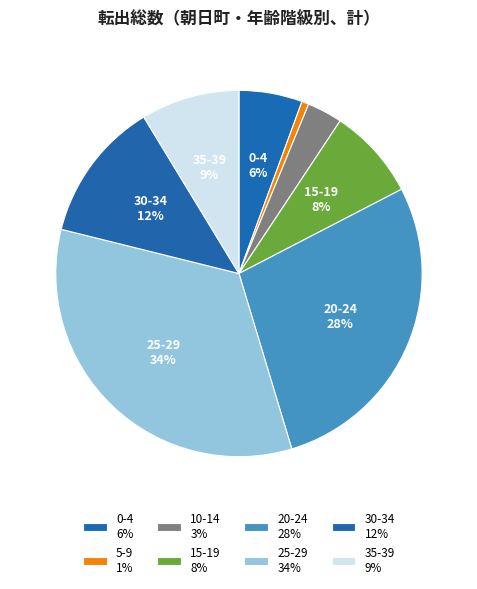

Does 10-14 represent more than half of the total?

No